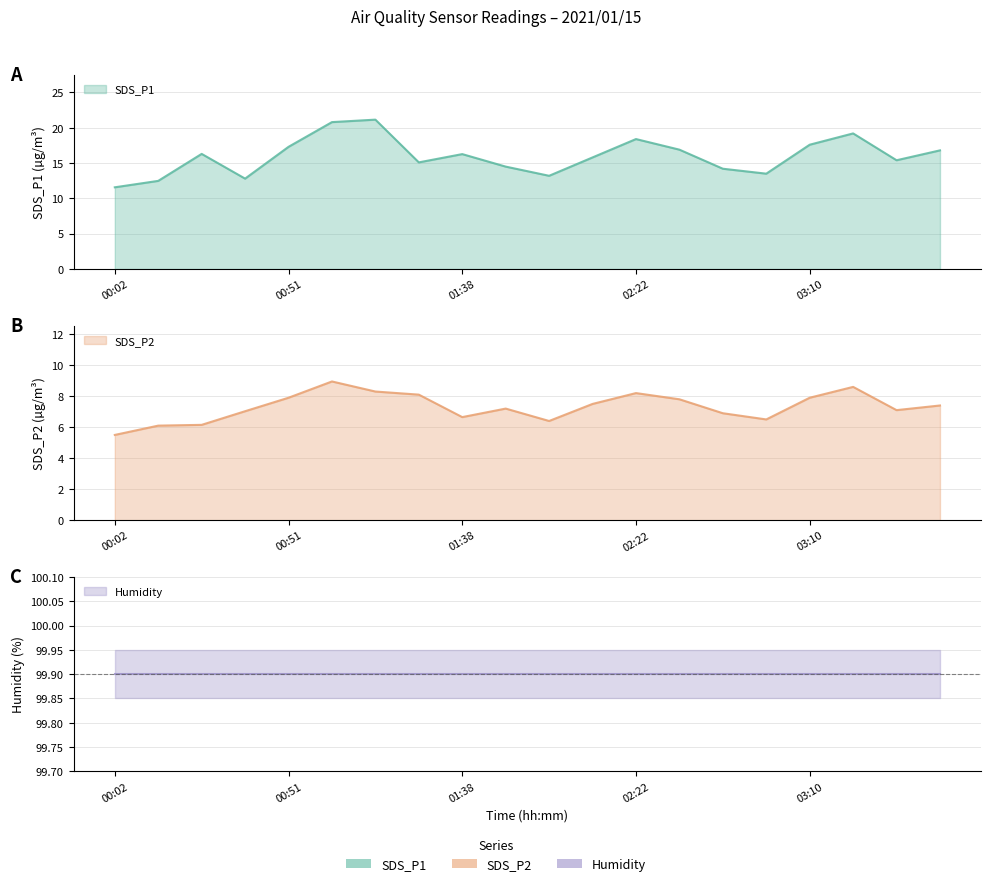

In SDS_P1, how many points are higher than both neighbors (excluding endpoints)?

5